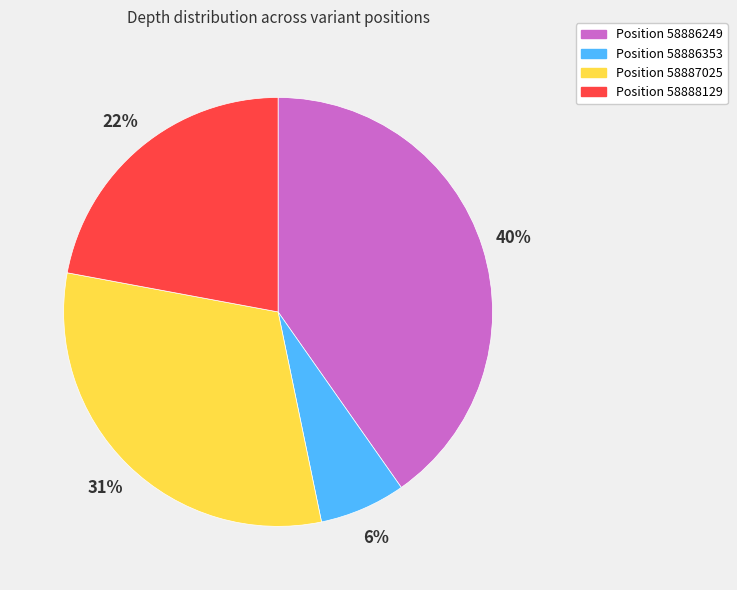

Is Position 58888129 the majority of the pie?

No